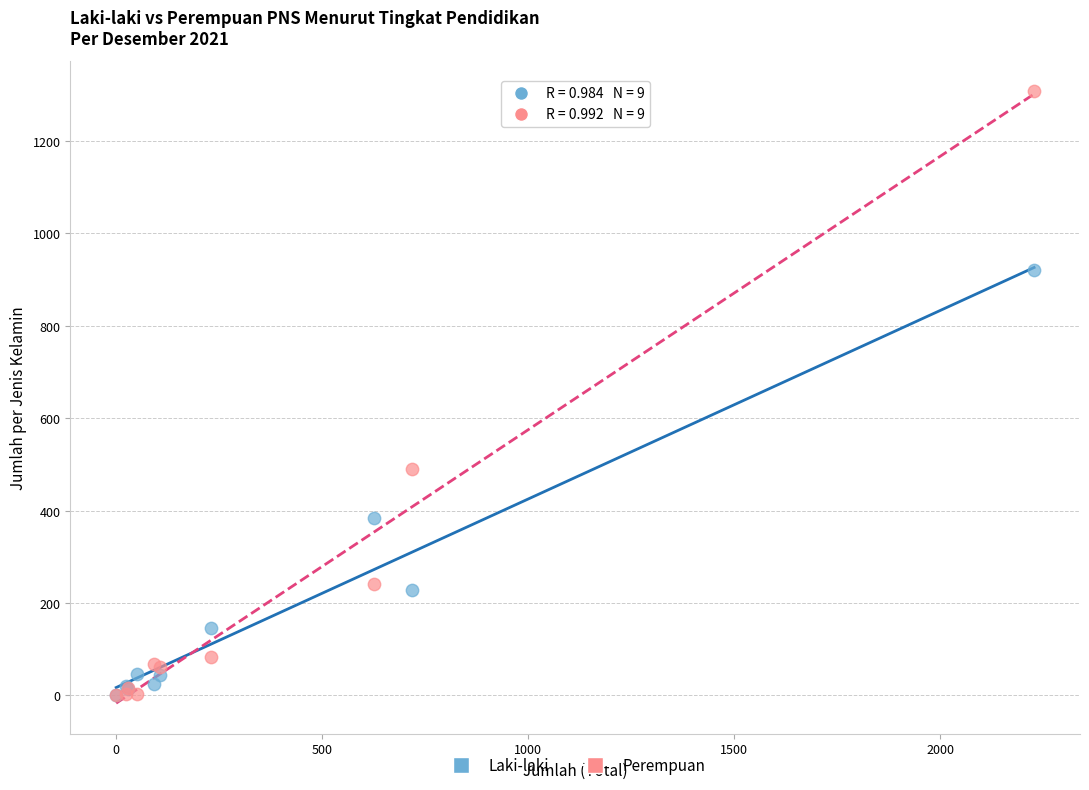

In the Perempuan series, what Y value is closest to 654?

491